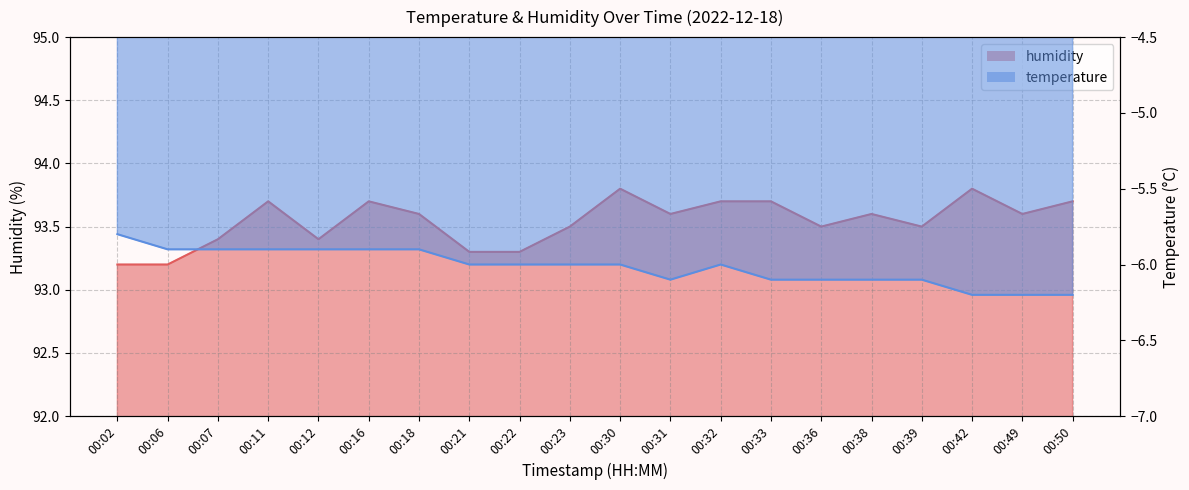

Count the number of categories in the chart.

20